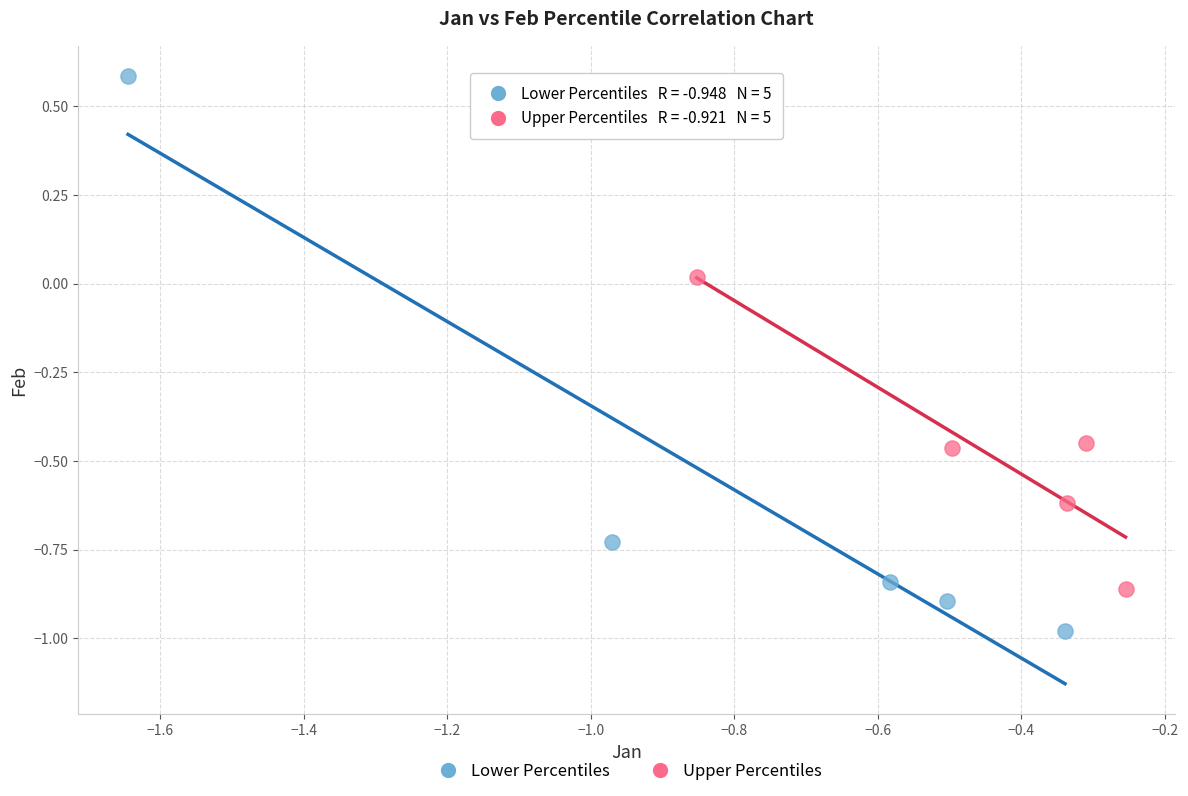

Which series has the largest Y range (max minus min)?

Lower Percentiles